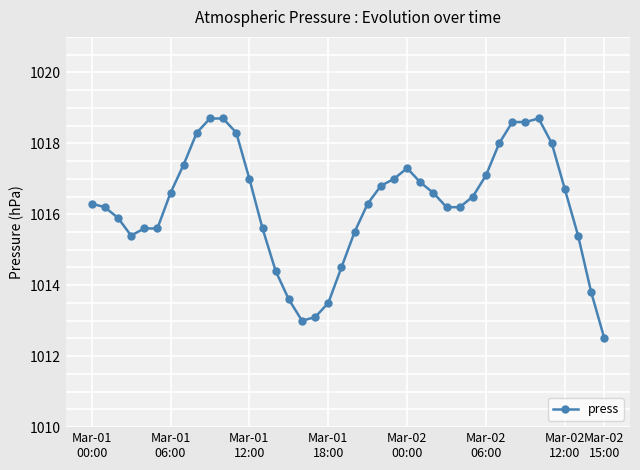

What is the average value?

1016.3